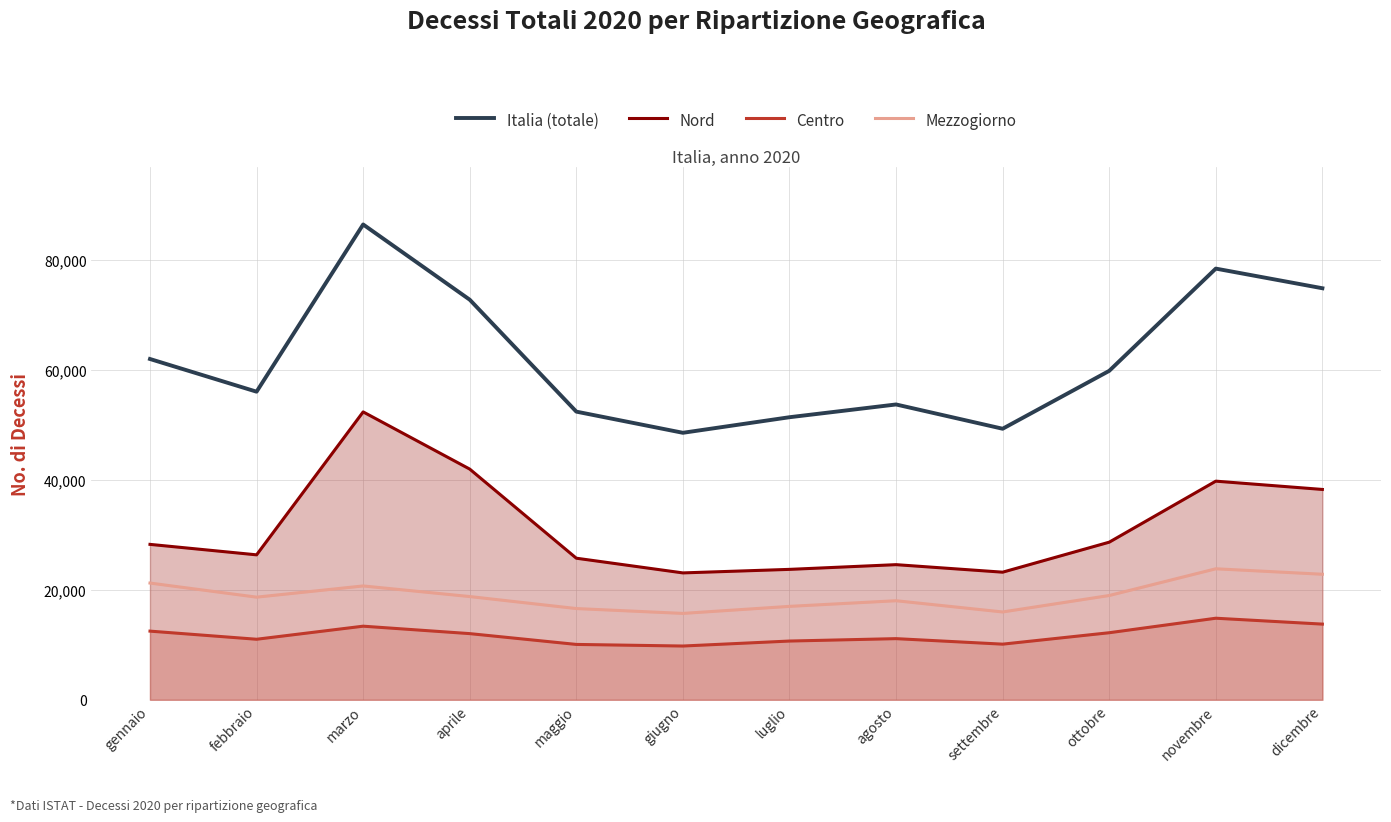

At which category does Italia (totale) reach its first local valley?

febbraio